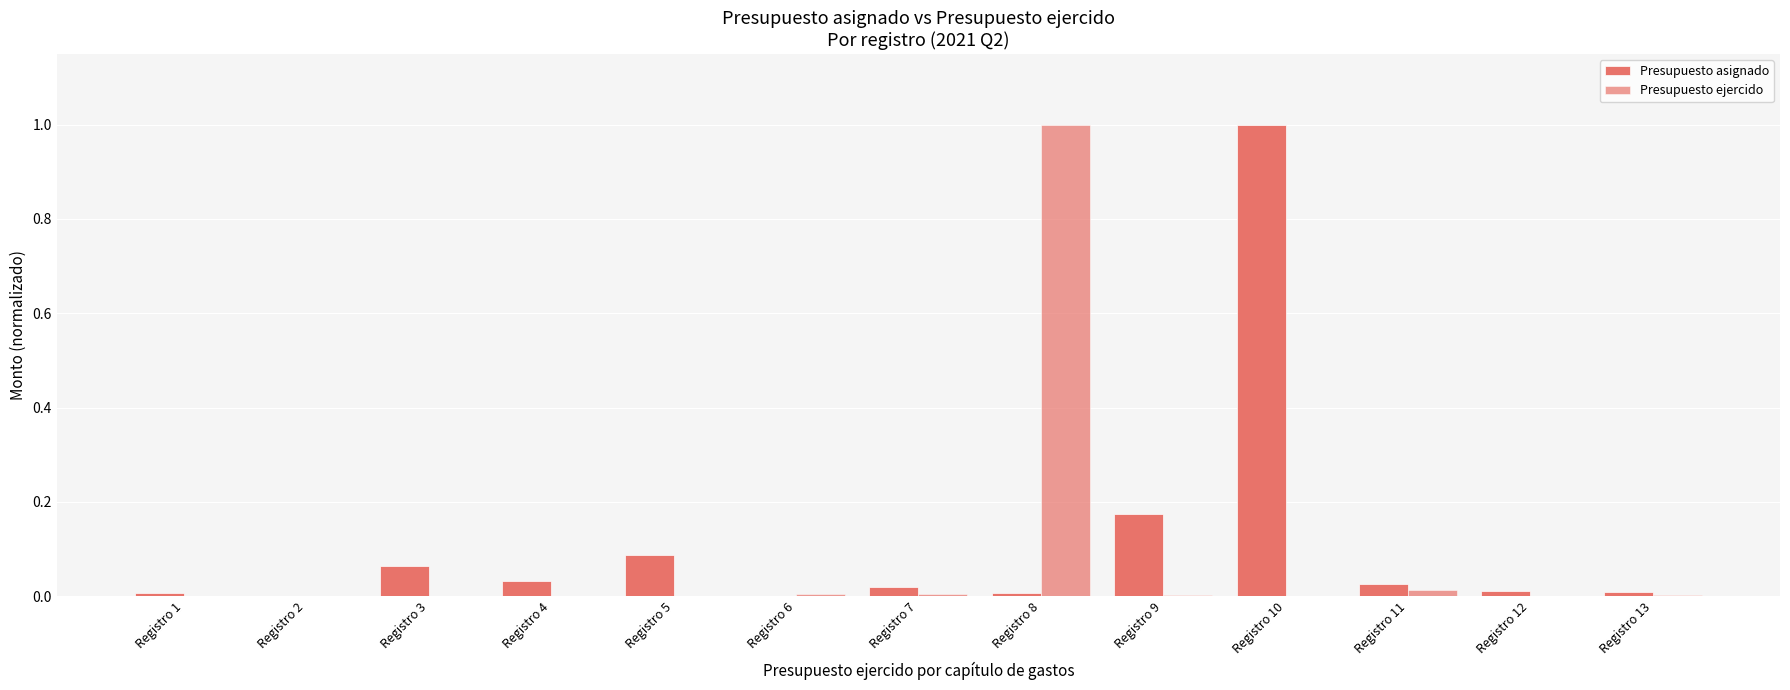

Reading left to right, extract all data points from this chart.

Presupuesto asignado: Registro 1=0.0	Registro 2=0.0	Registro 3=0.1	Registro 4=0.0	Registro 5=0.1	Registro 6=0.0	Registro 7=0.0	Registro 8=0.0	Registro 9=0.2	Registro 10=1.0	Registro 11=0.0	Registro 12=0.0	Registro 13=0.0
Presupuesto ejercido: Registro 1=0.0	Registro 2=0.0	Registro 3=0.0	Registro 4=0.0	Registro 5=0.0	Registro 6=0.0	Registro 7=0.0	Registro 8=1.0	Registro 9=0.0	Registro 10=0.0	Registro 11=0.0	Registro 12=0.0	Registro 13=0.0